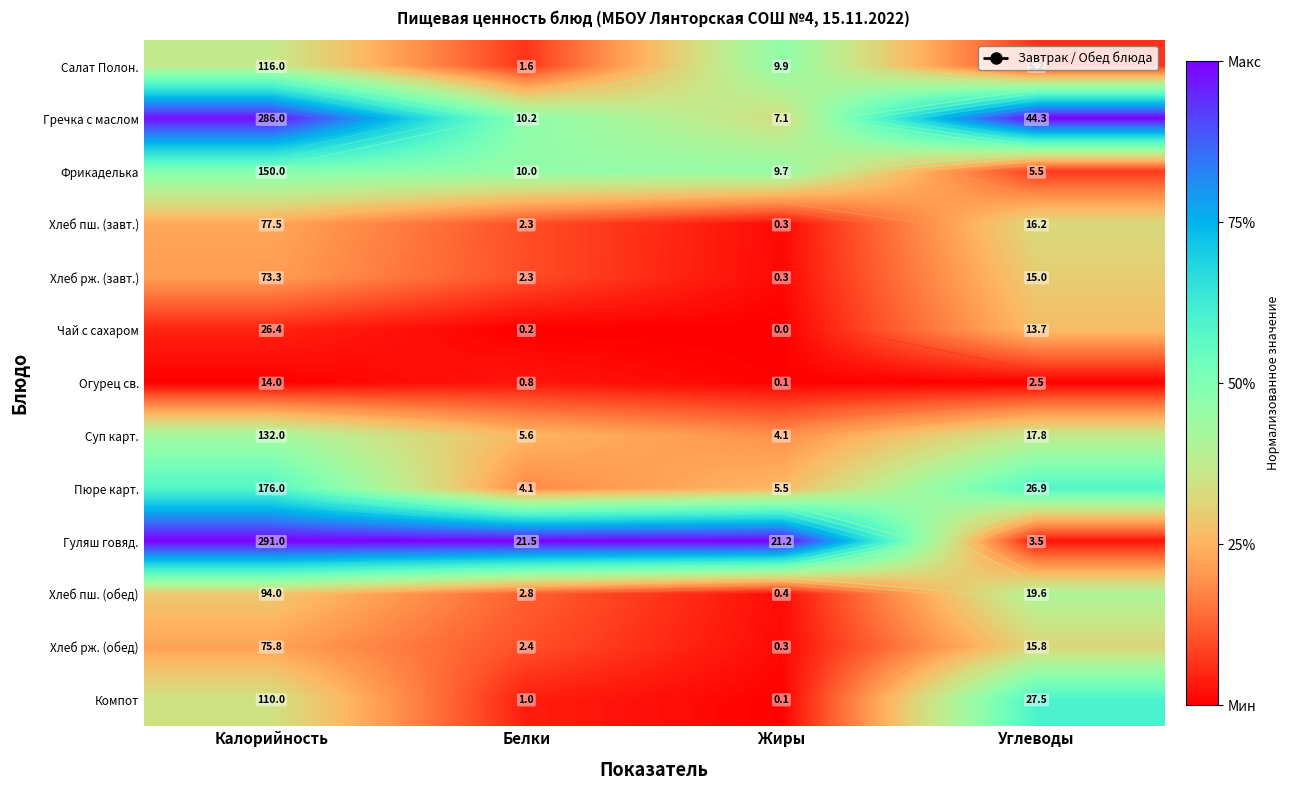

How many distinct data groups are displayed?

13